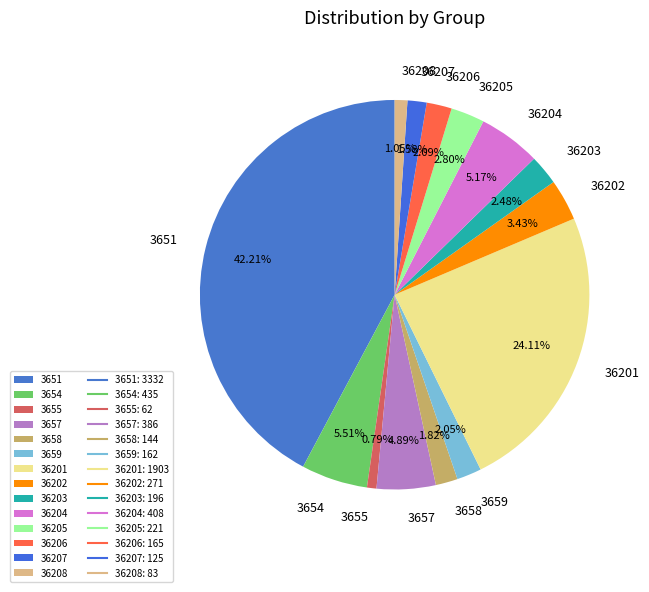

To the nearest percent, what portion does 36204 represent?

5%